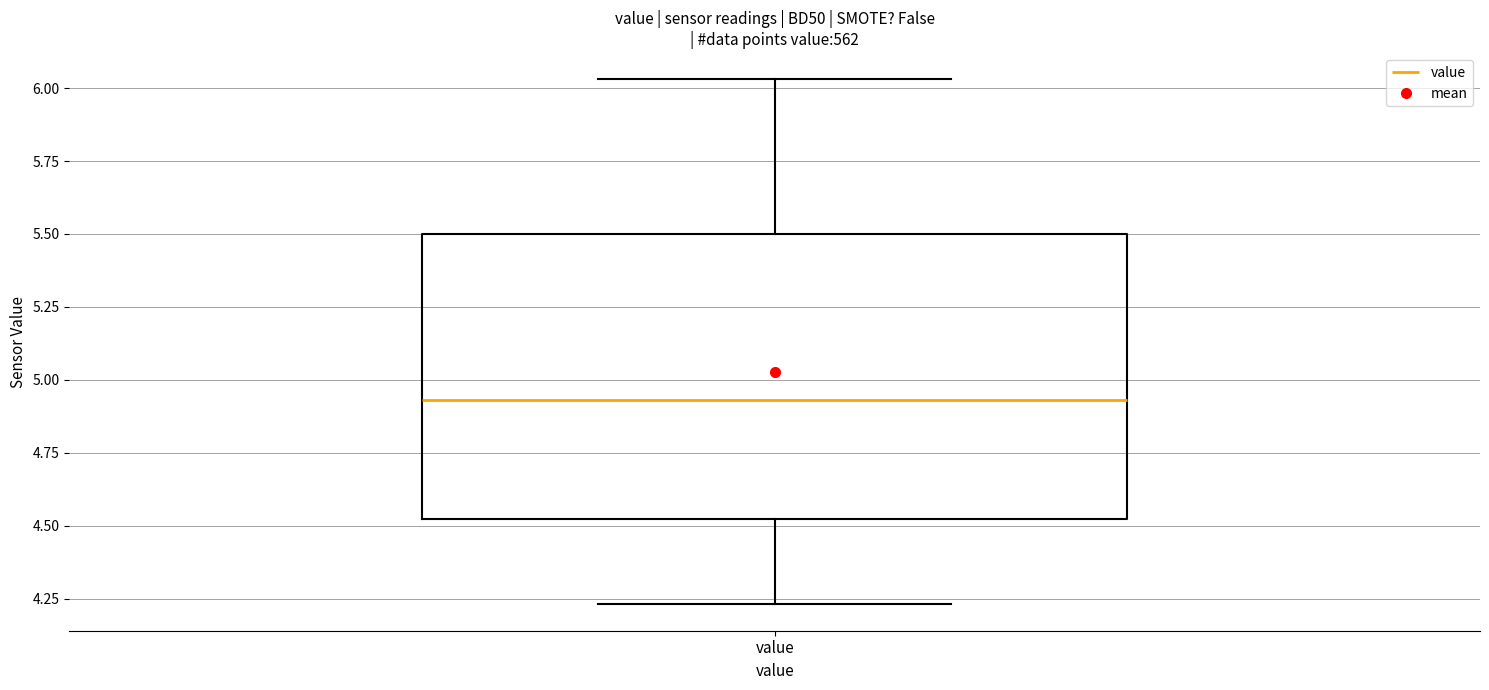

Where is the upper edge of the box for value on the y-axis? The values are not printed on the chart, so give them approximately, as read against the axis.

5.50